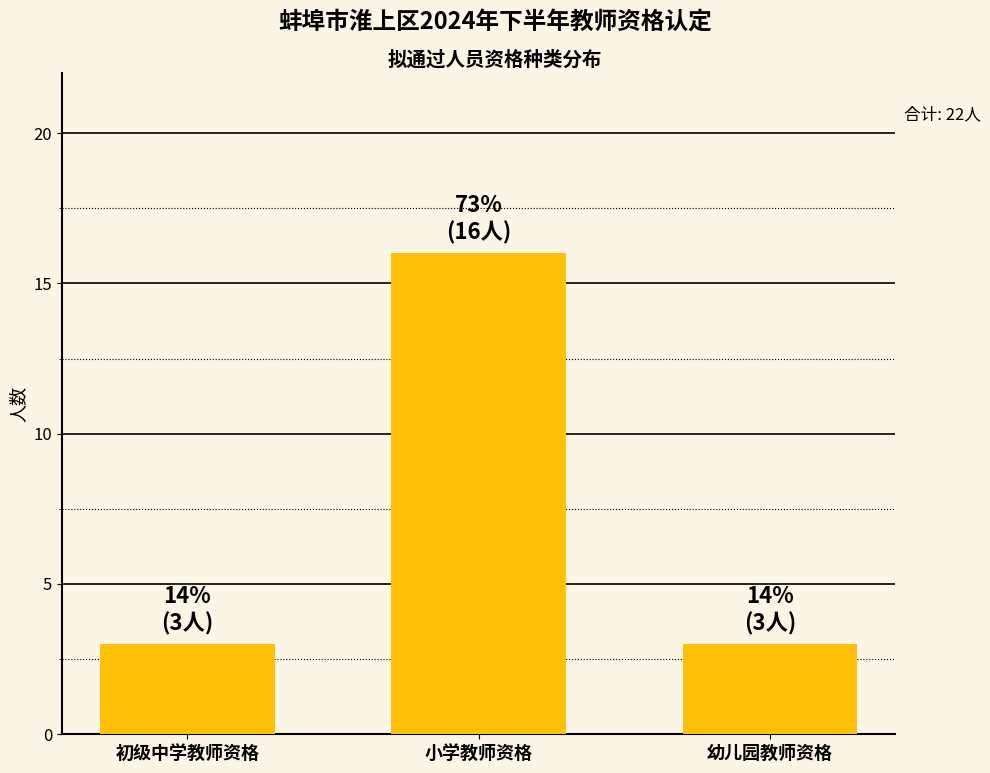

What is the change in value from 初级中学教师资格 to 小学教师资格?

+13